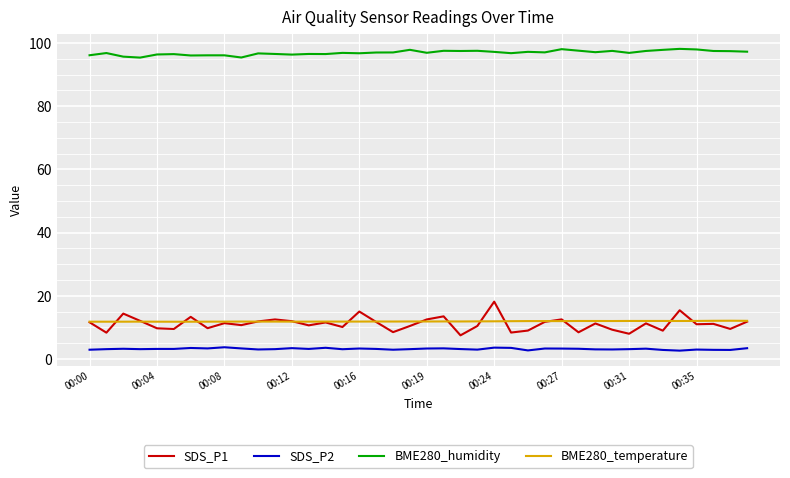

List the series in order of their peak value, highest first.

BME280_humidity, SDS_P1, BME280_temperature, SDS_P2